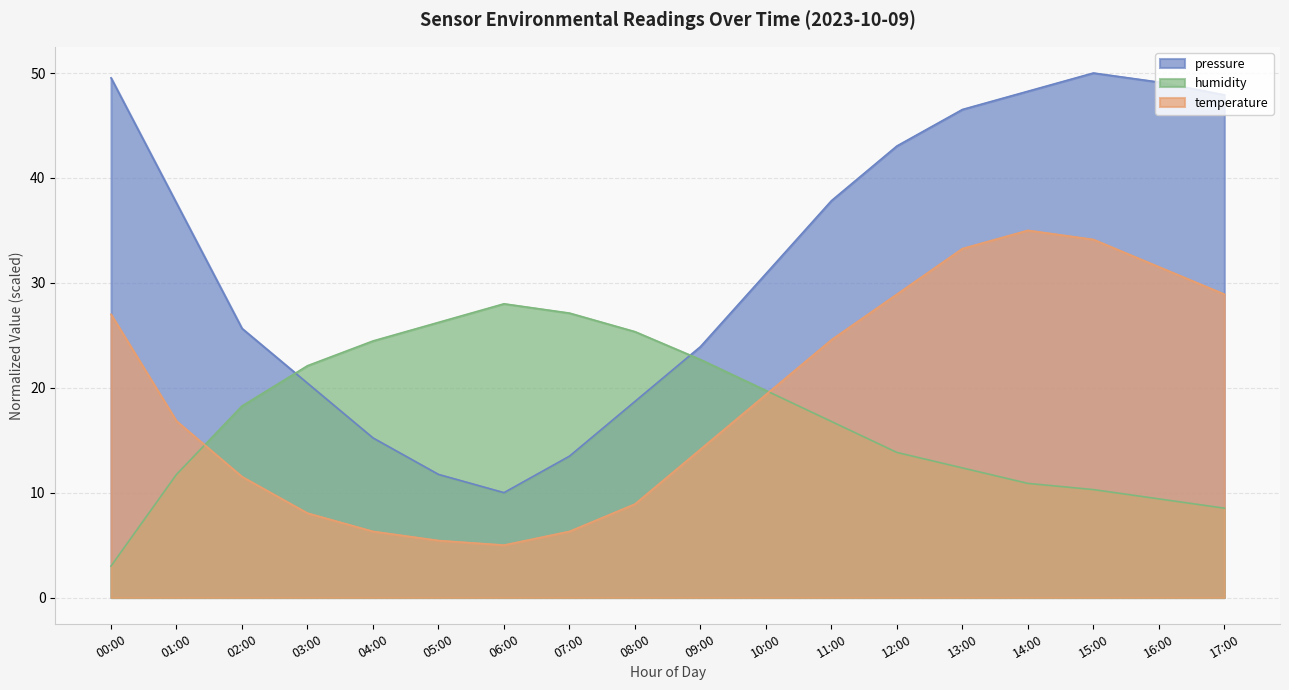

Where does the humidity series first go above 18?

02:00